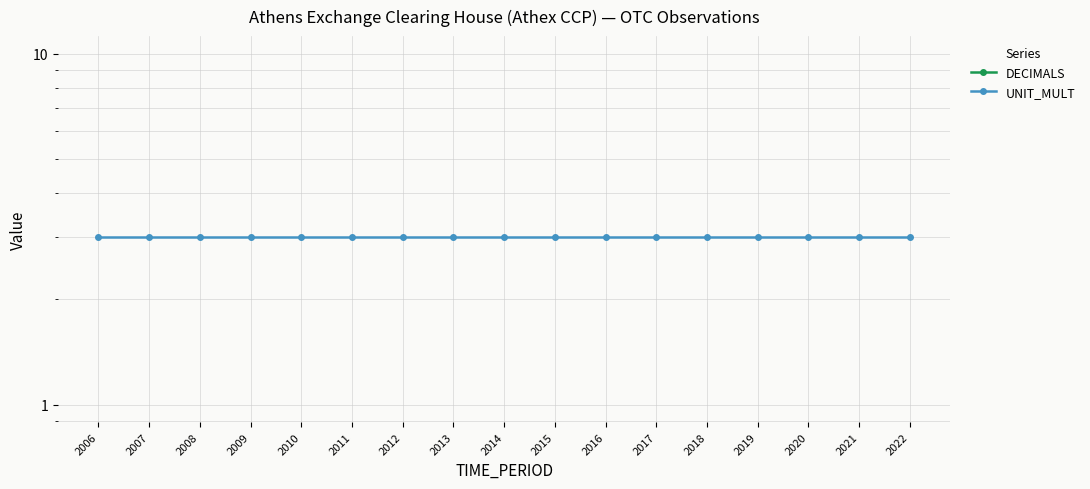

True or false: DECIMALS and UNIT_MULT cross at least once.

False